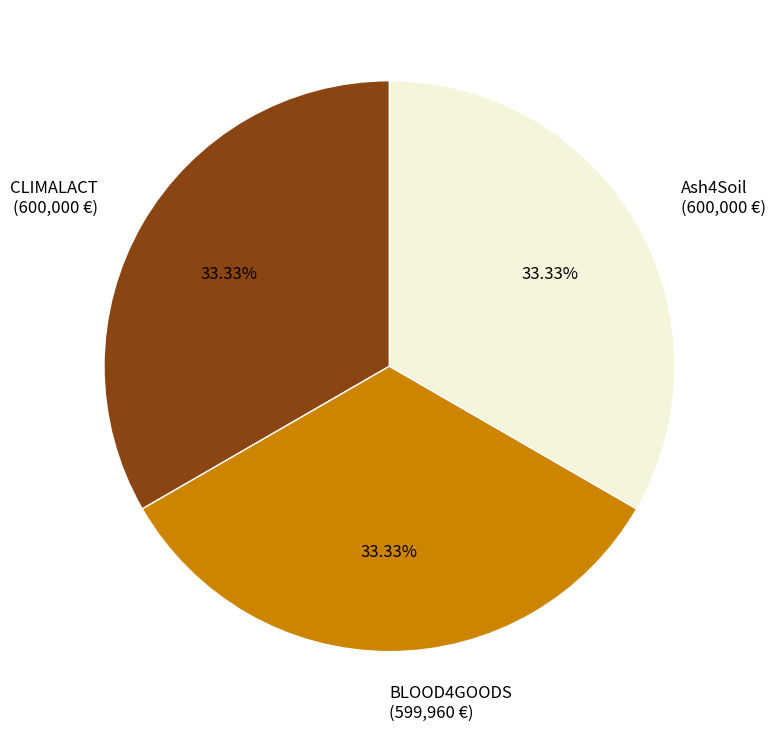

The CLIMALACT slice represents 45% of the pie. True or false?

False